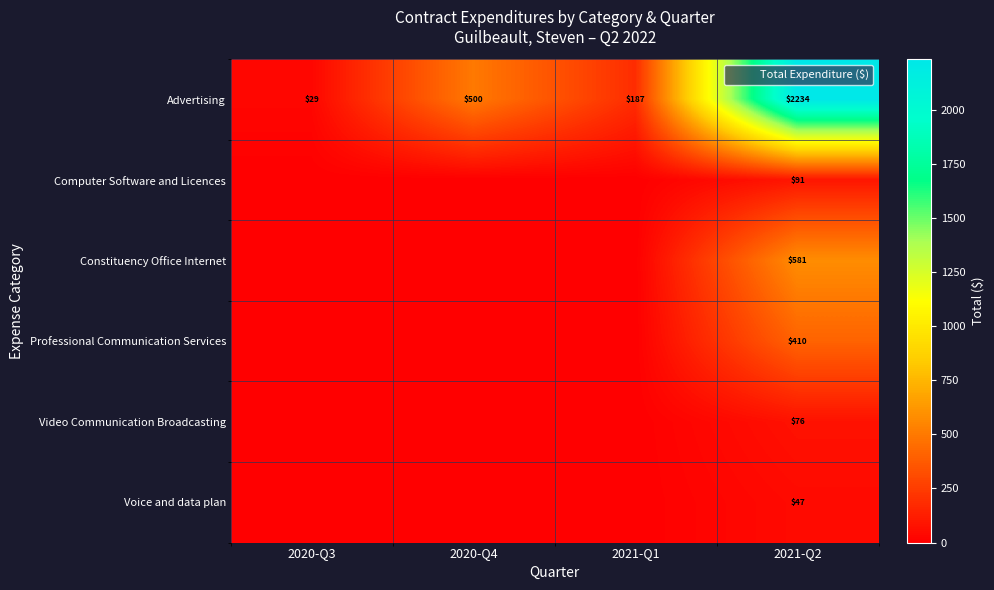

Where is Advertising nearest to the value 1131?

2020-Q4